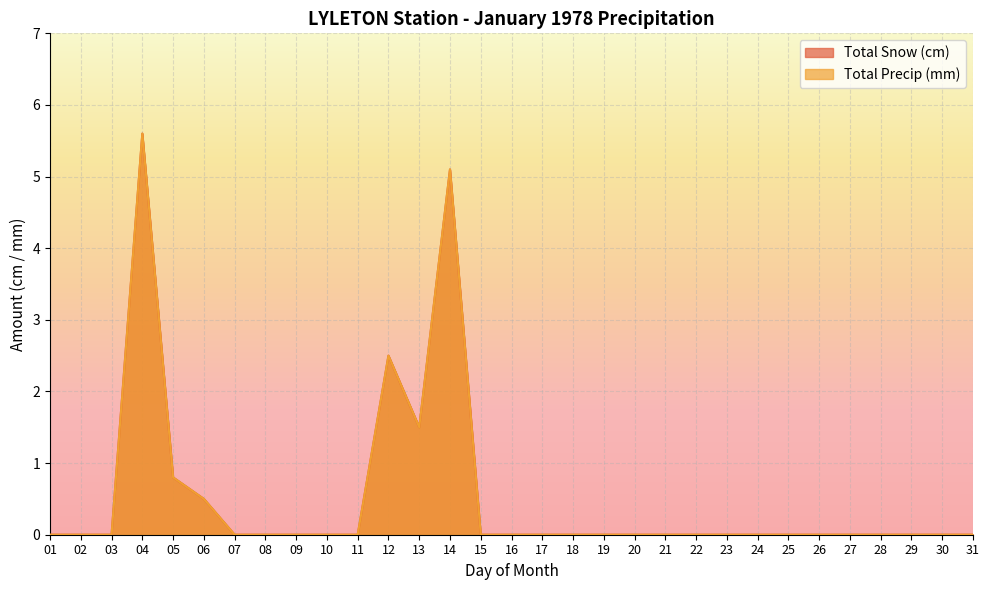

The Total Snow (cm) series shows -1.9 at 10. True or false?

False